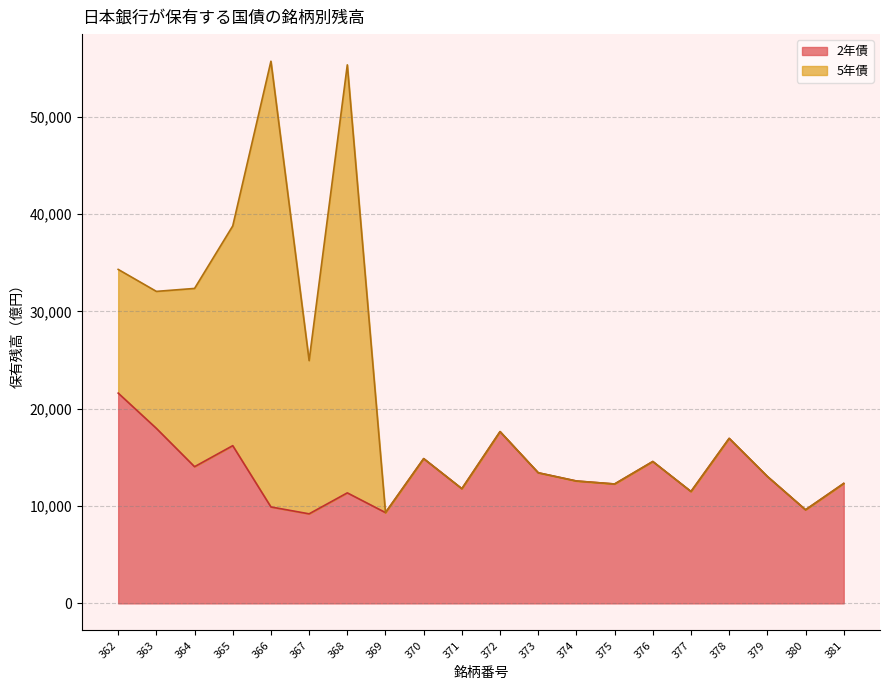

How many points are lower than both their immediate neighbors (excluding endpoints)?

7